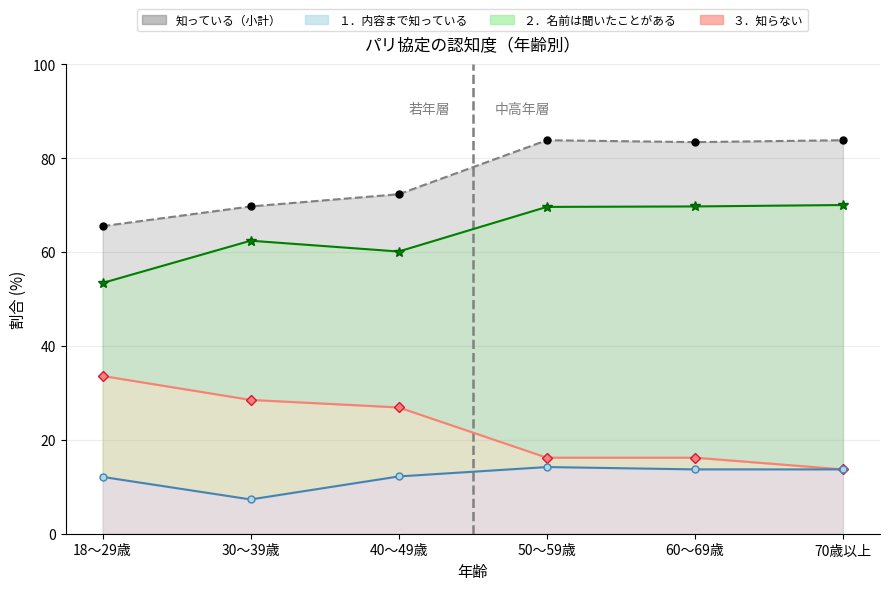

True or false: 知っている（小計） has a value of 41.9 at 40～49歳.

False